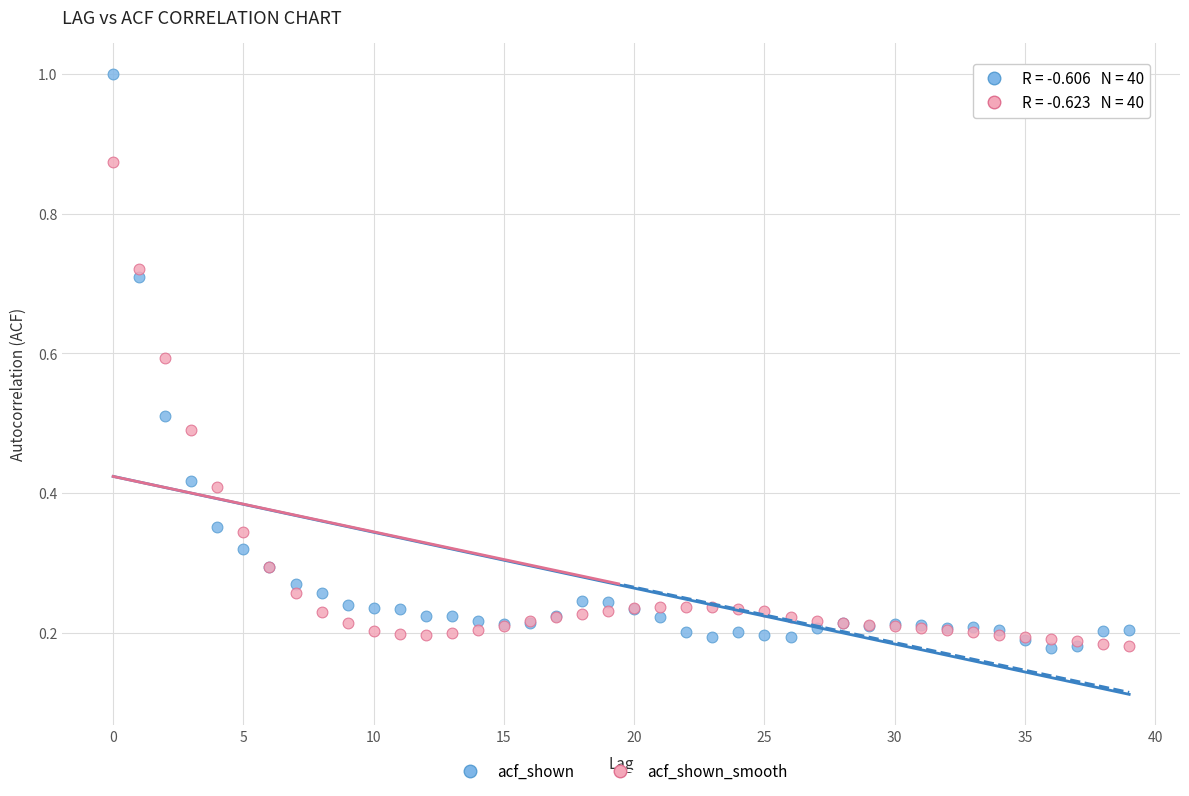

What are all the series names shown in the legend?

acf_shown, acf_shown_smooth